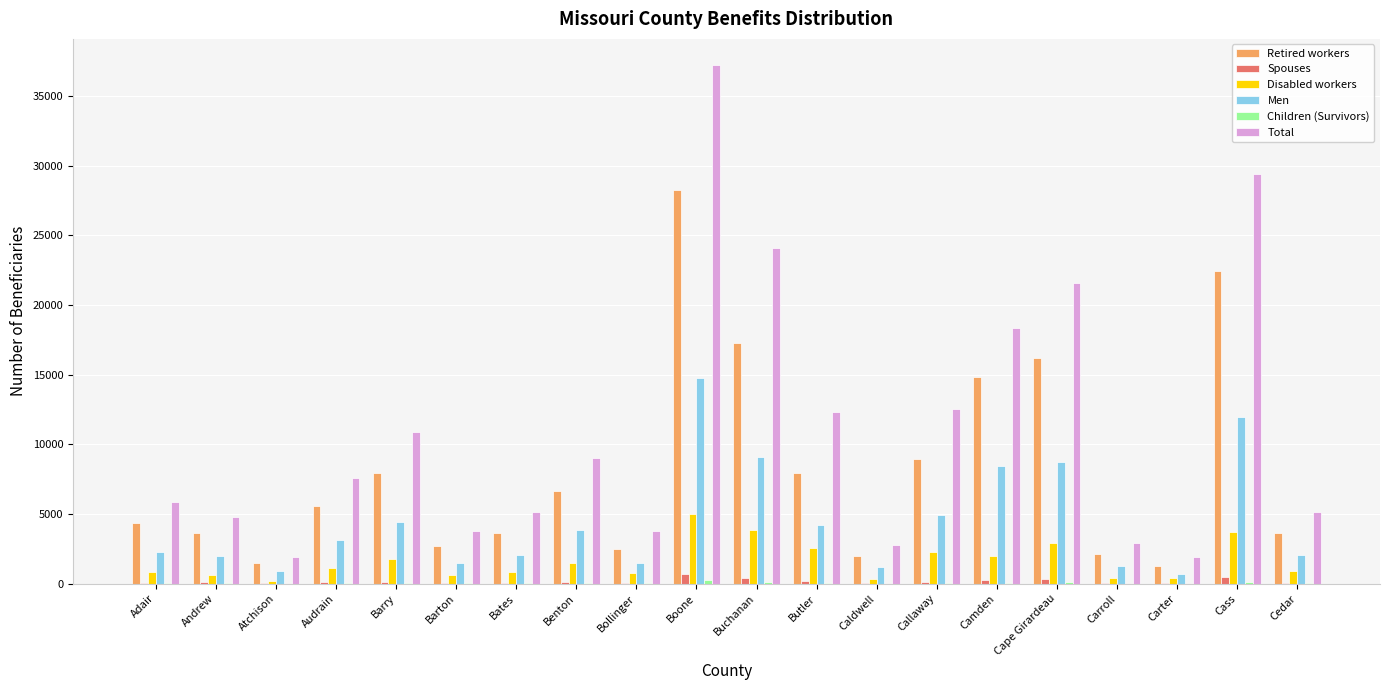

What is the maximum value for Total?

37239